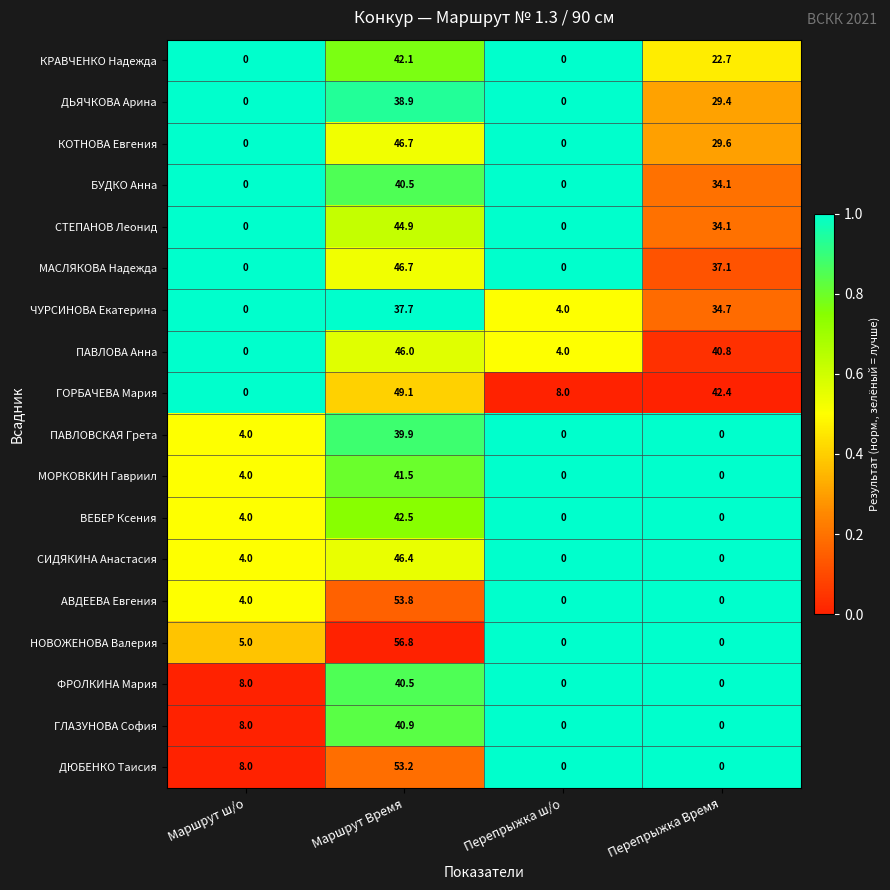

True or false: МОРКОВКИН Гавриил has a value of 0.0 at Перепрыжка Время.

True